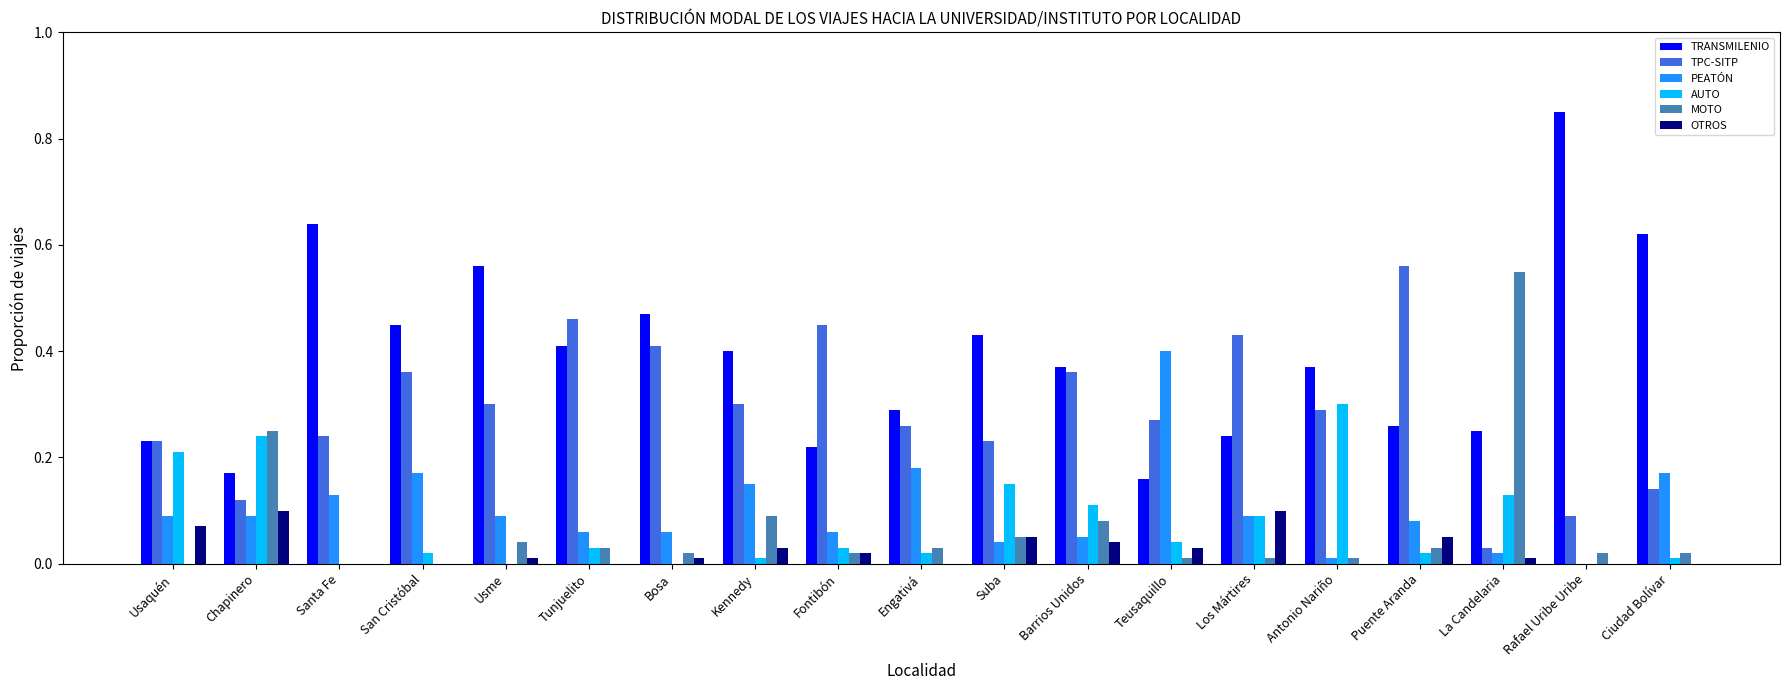

The MOTO series shows 0.0 at Usme. True or false?

True